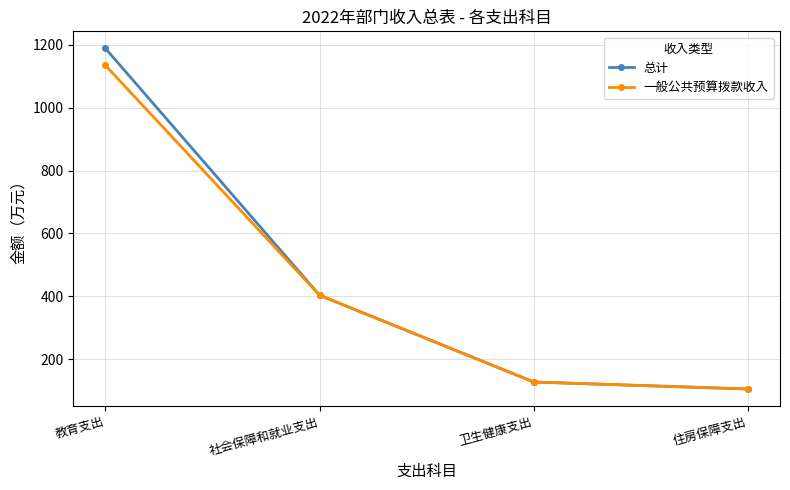

The value of 总计 at 卫生健康支出 is 127.8. True or false?

True